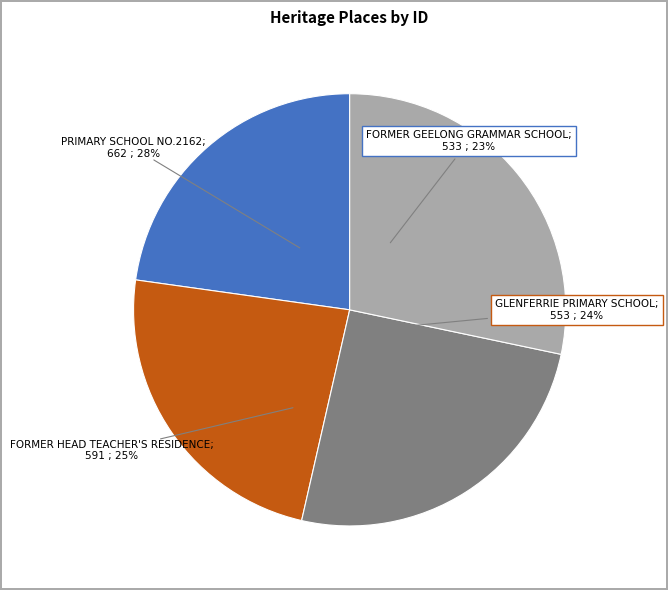

What is the ratio of the value at PRIMARY SCHOOL NO.2162 to the value at FORMER HEAD TEACHER'S RESIDENCE?

1.1